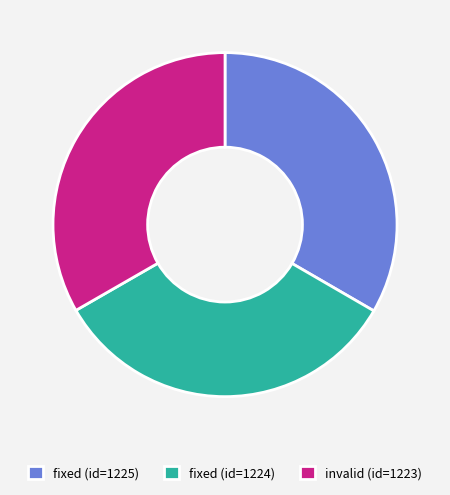

What is the ratio of the value at fixed (id=1225) to the value at invalid (id=1223)?

1.0